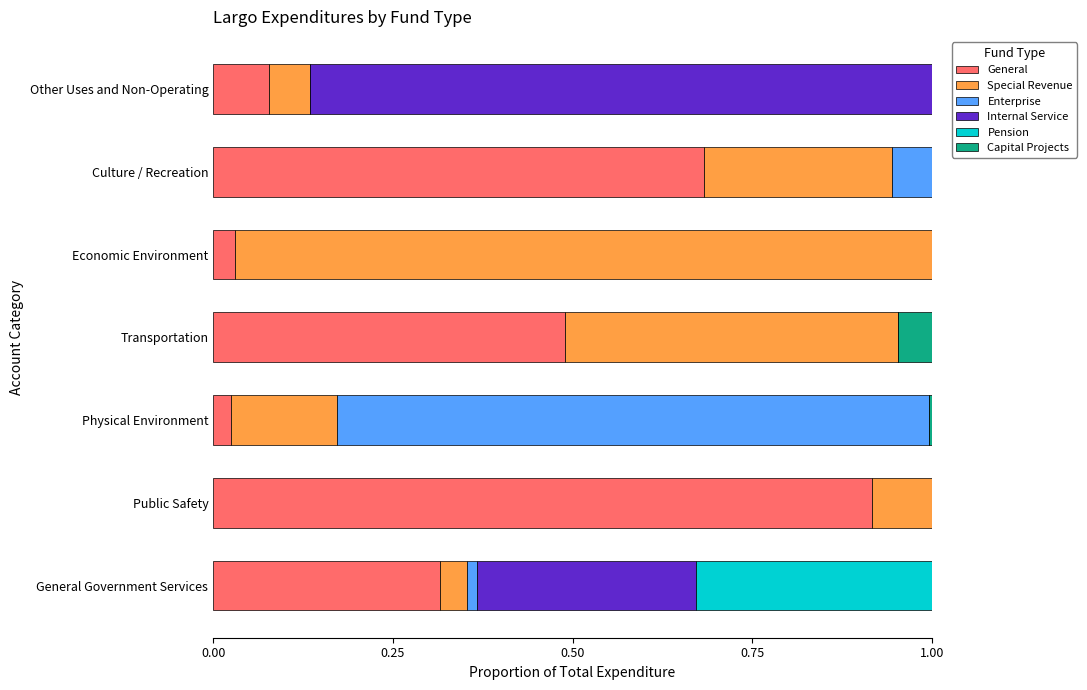

Between General Government Services and Physical Environment, which series saw the biggest shift?

Enterprise